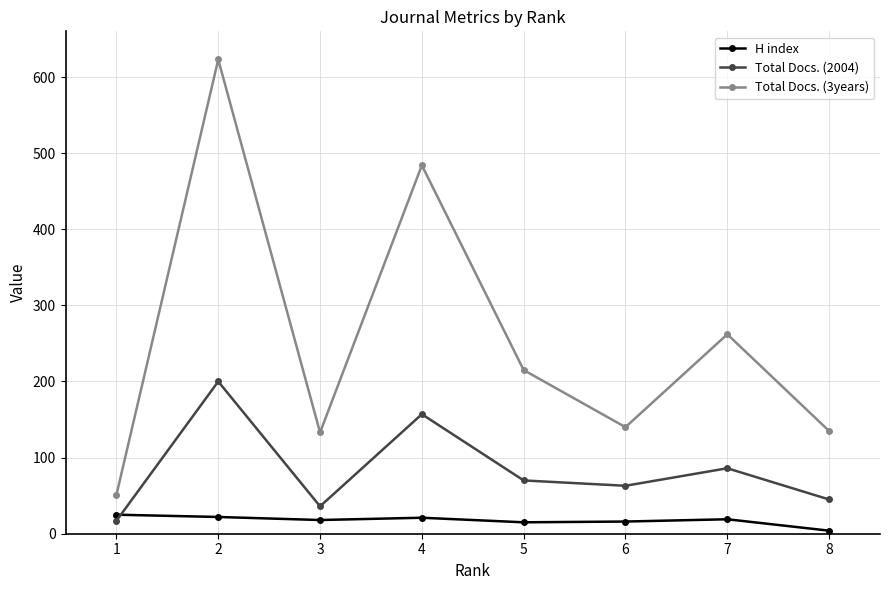

The value of Total Docs. (2004) at 8 is 73. True or false?

False